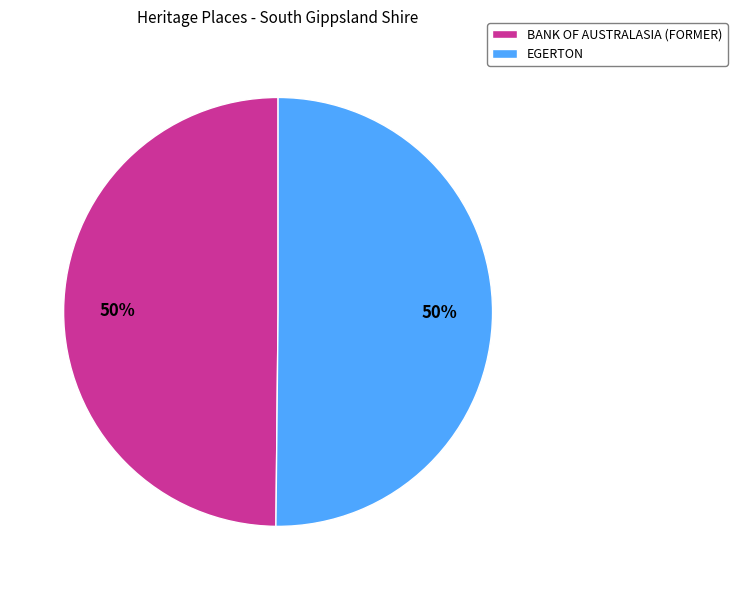

What percentage is the BANK OF AUSTRALASIA (FORMER) slice, to the nearest percent?

50%